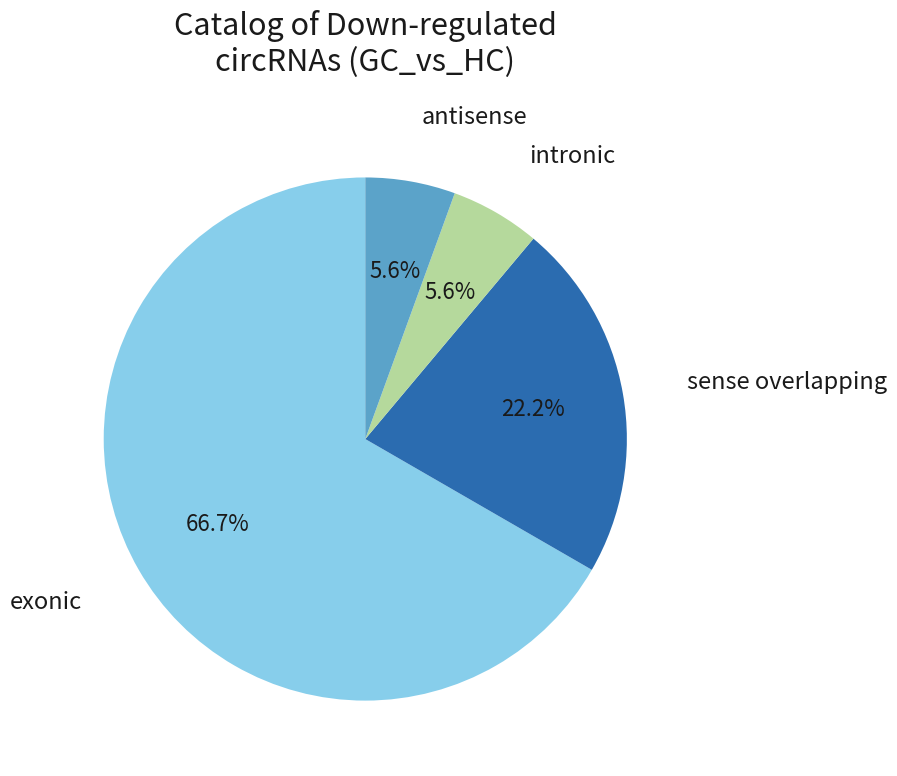

Is sense overlapping the majority of the pie?

No